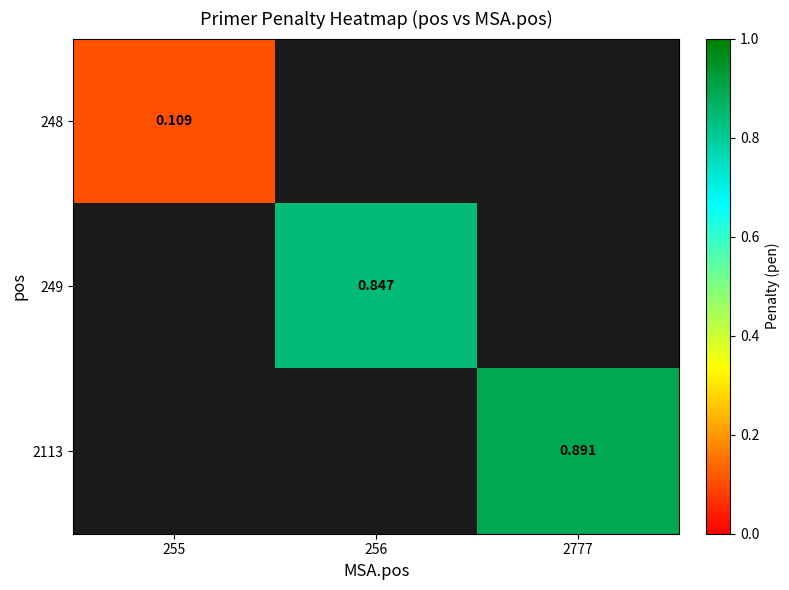

Is the value of 248 at 255 greater than the value of 2113 at 2777?

No